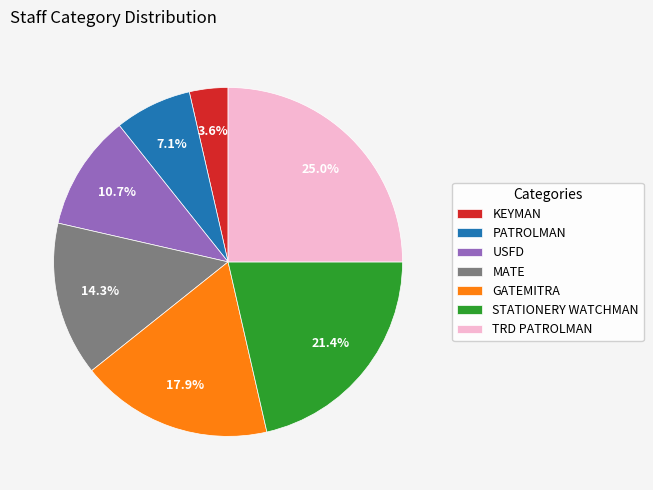

How many slices are in this pie chart?

7